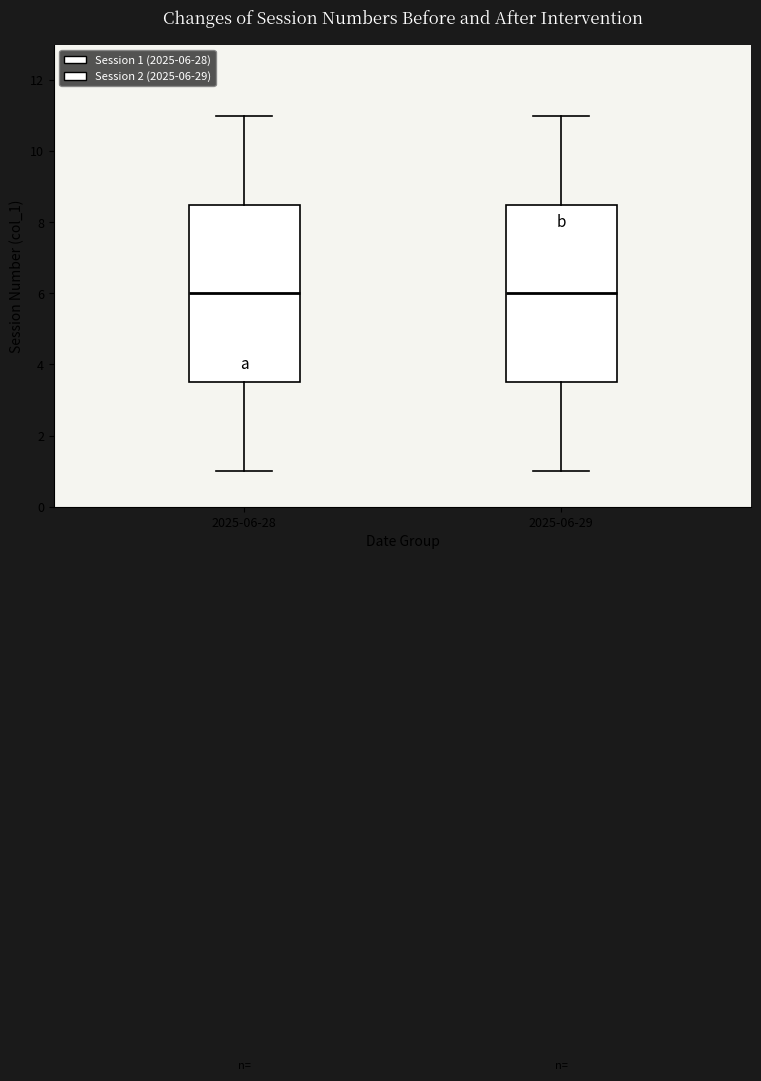

Reading left to right, transcribe this box plot: for each box, give where its median line is, the range the box spans, and where its two whiskers end, as read against the y-axis. The values are not printed on the chart, so give them approximately, as read against the axis.

2025-06-28: median 6.0, box 3.6 to 8.6, whiskers 1.0 to 11.0
2025-06-29: median 6.0, box 3.6 to 8.6, whiskers 1.0 to 11.0